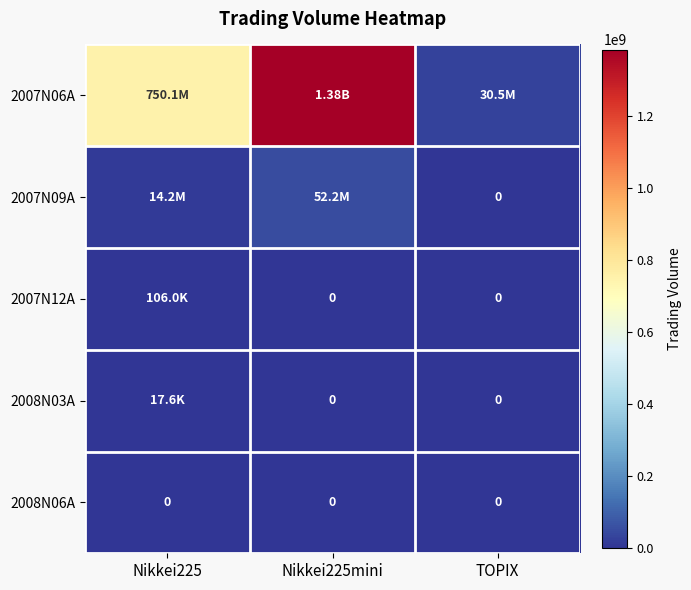

True or false: 2007N06A has a value of 30503248 at TOPIX.

True